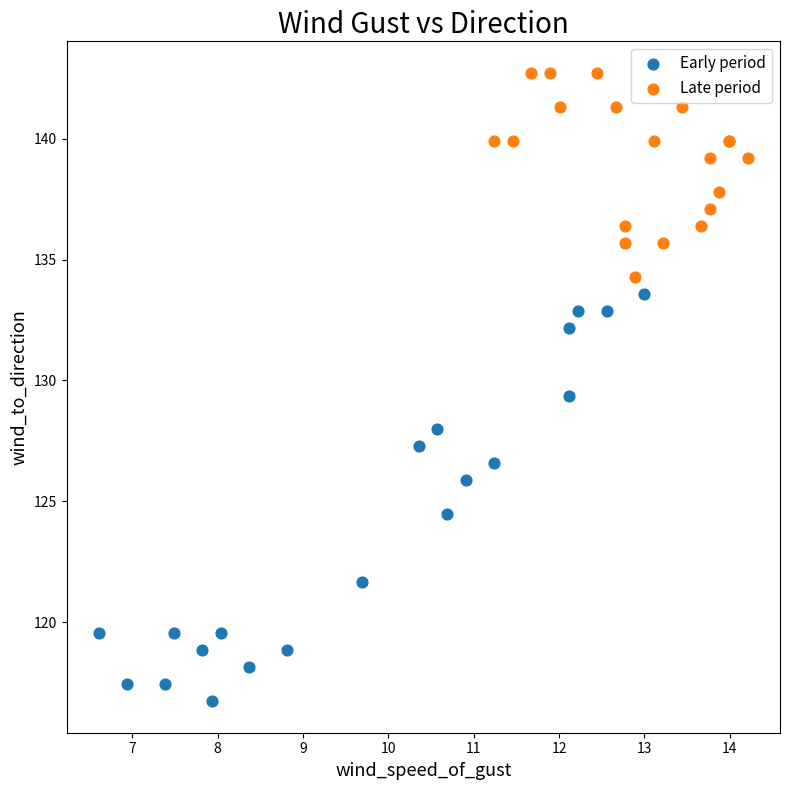

Which series reaches the maximum Y coordinate?

Late period